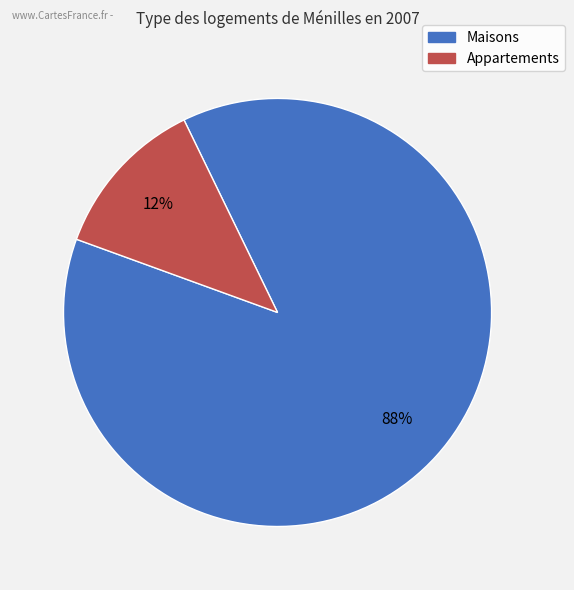

To the nearest percent, what is the difference between the largest and smallest slice percentages?

76%